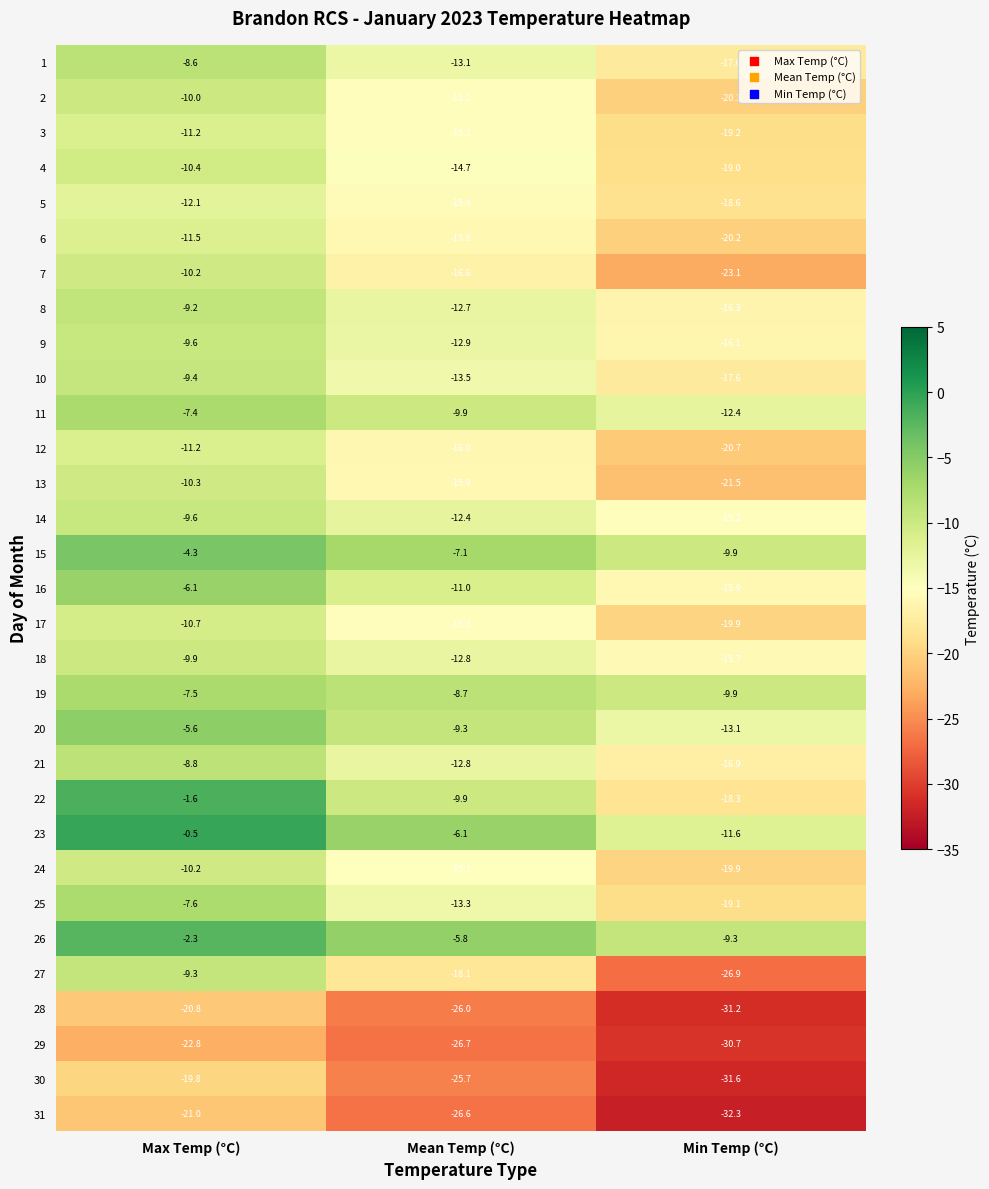

How many data points in 3 are above -15?

1